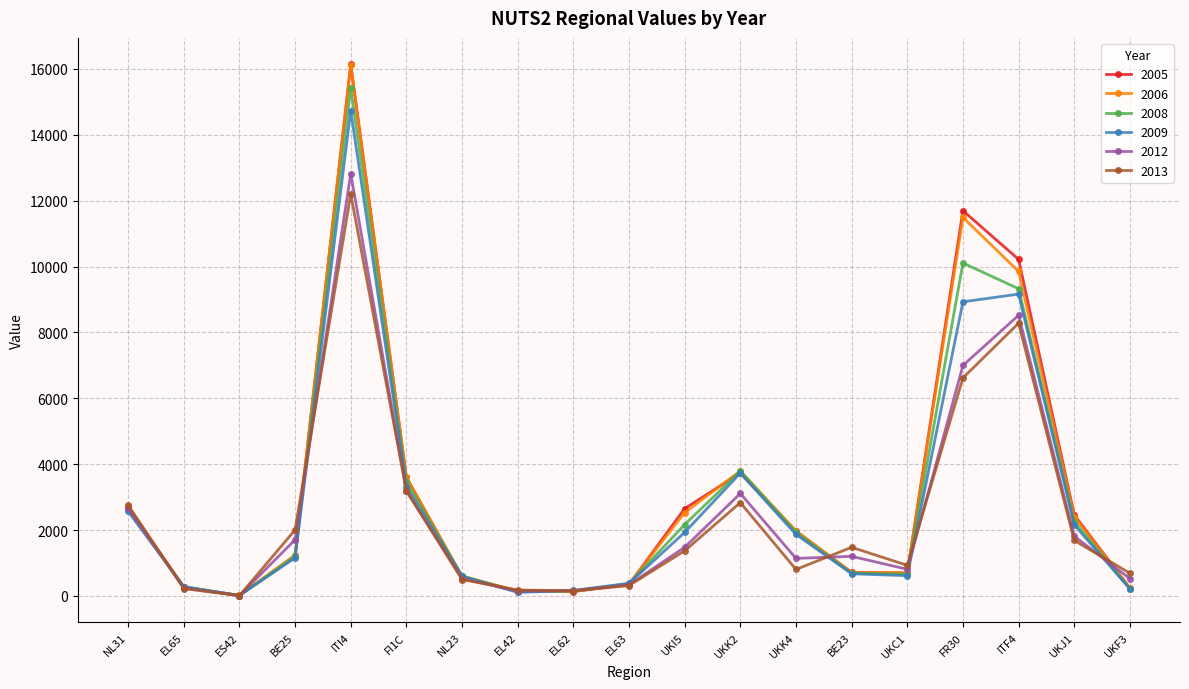

At which label does 2005 reach its peak?

ITI4